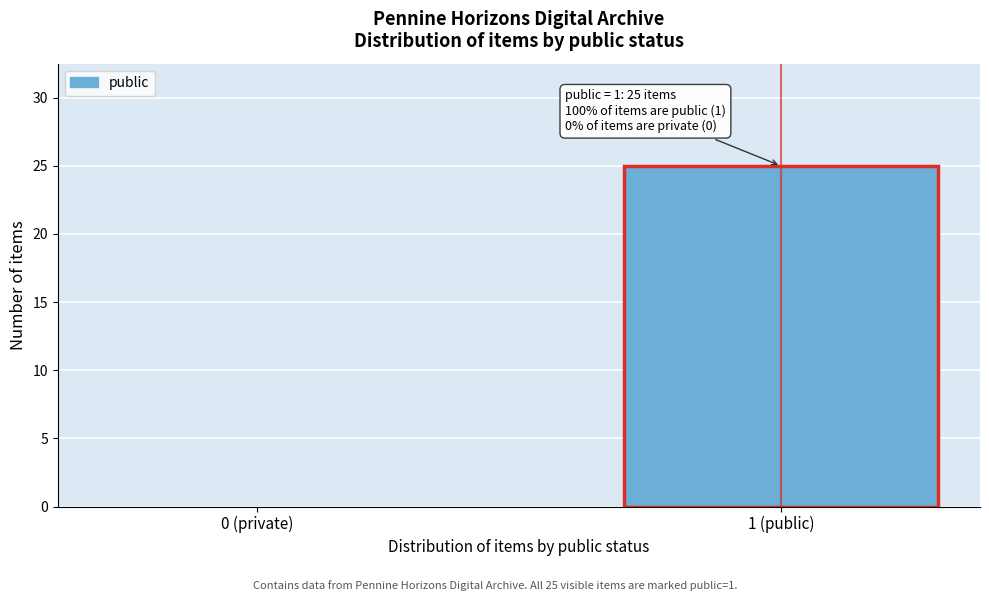

Reading left to right, list all the values displayed in this chart.

0 (private)=0	1 (public)=25